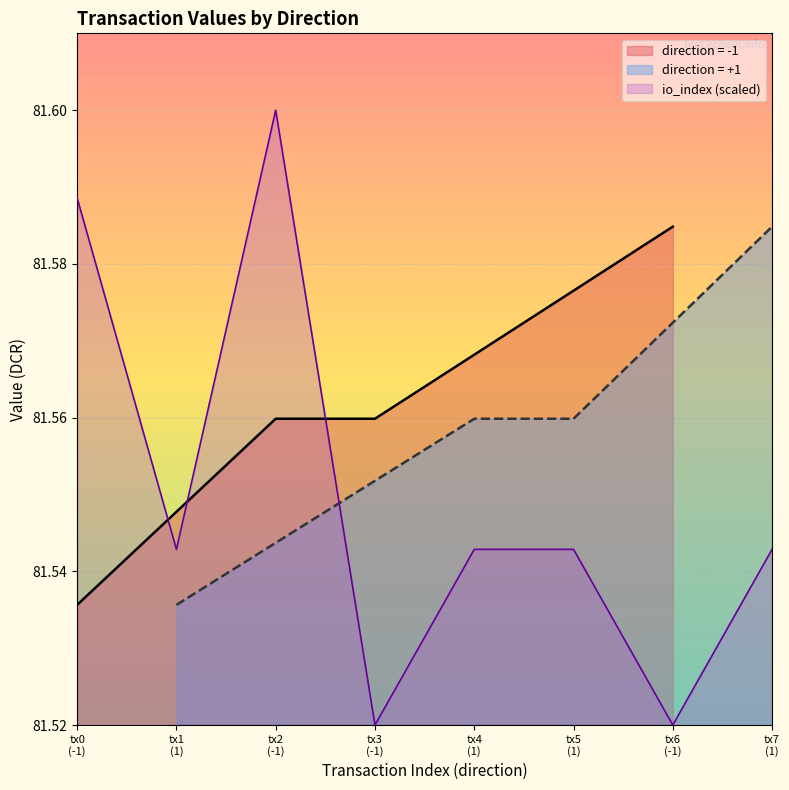

At which category does the data reach its first local peak?

tx2 (-1)